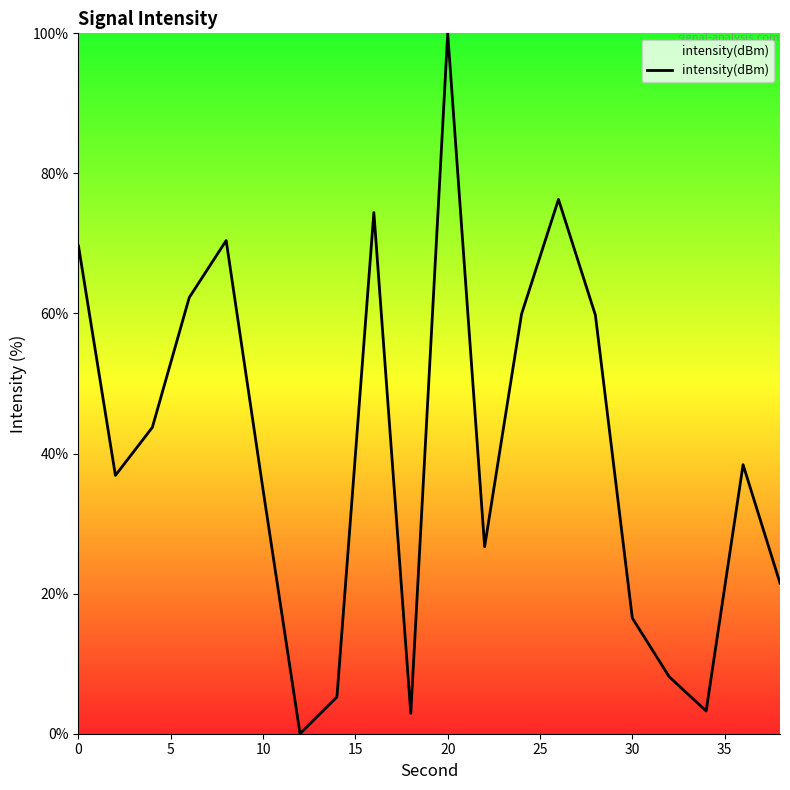

What is the greatest value displayed?

100.0